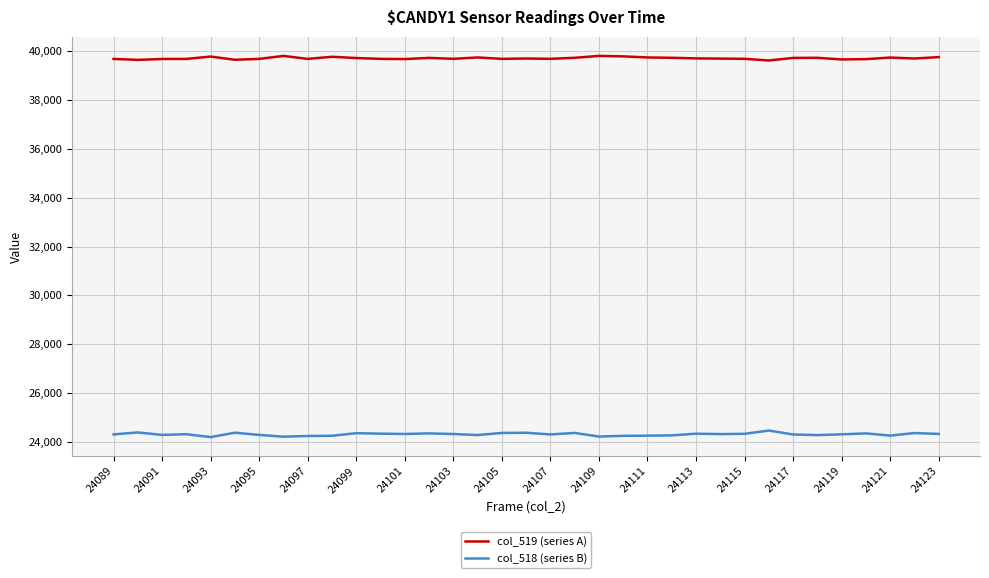

What is the highest value of the col_518 (series B) series?

24458